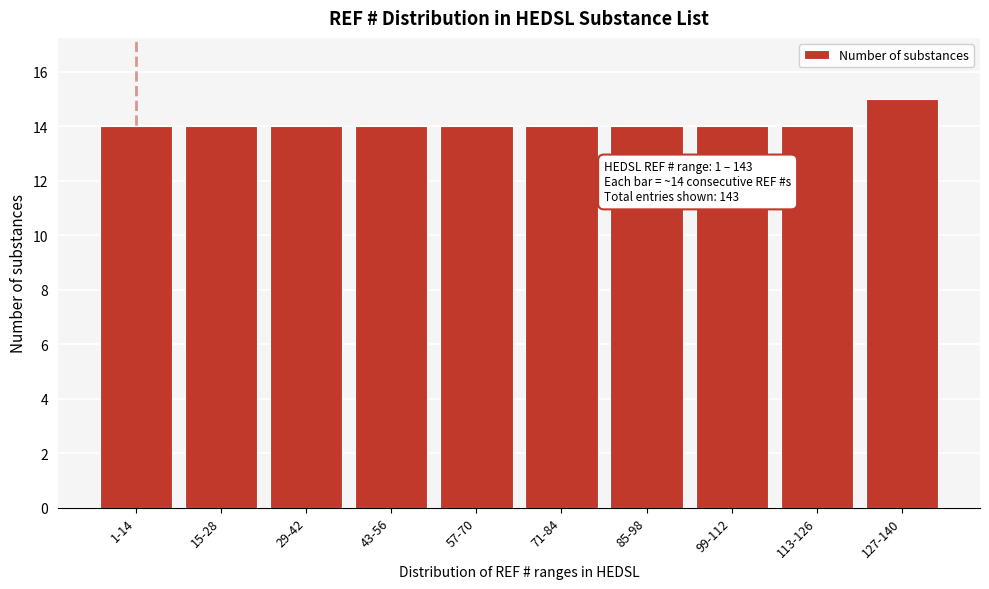

Reading left to right, what are all the values shown in this chart?

14	14	14	14	14	14	14	14	14	15